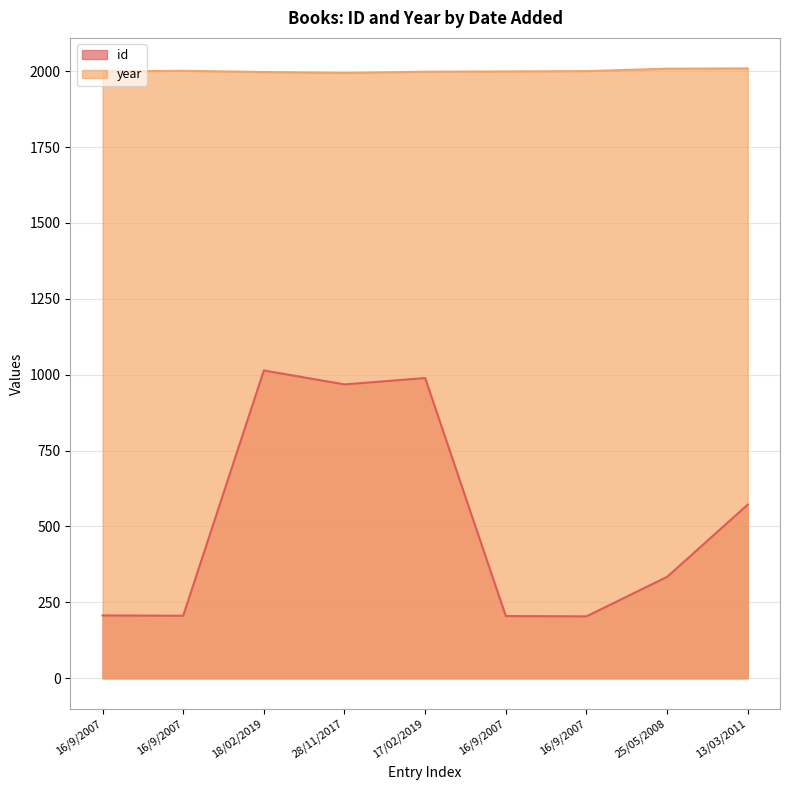

At which category does id reach its first local peak?

18/02/2019